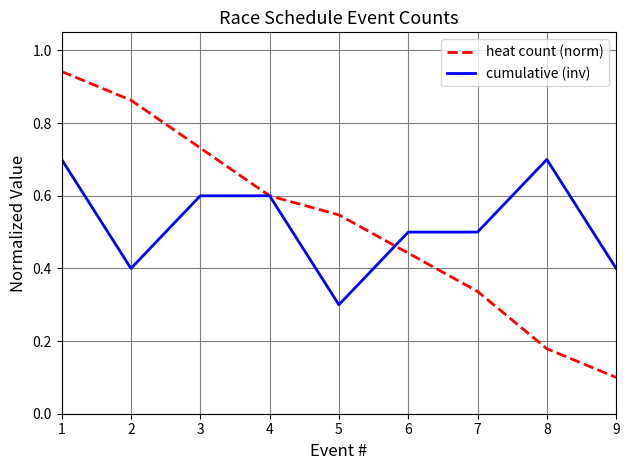

What are all the series names shown in the legend?

heat count (norm), cumulative (inv)